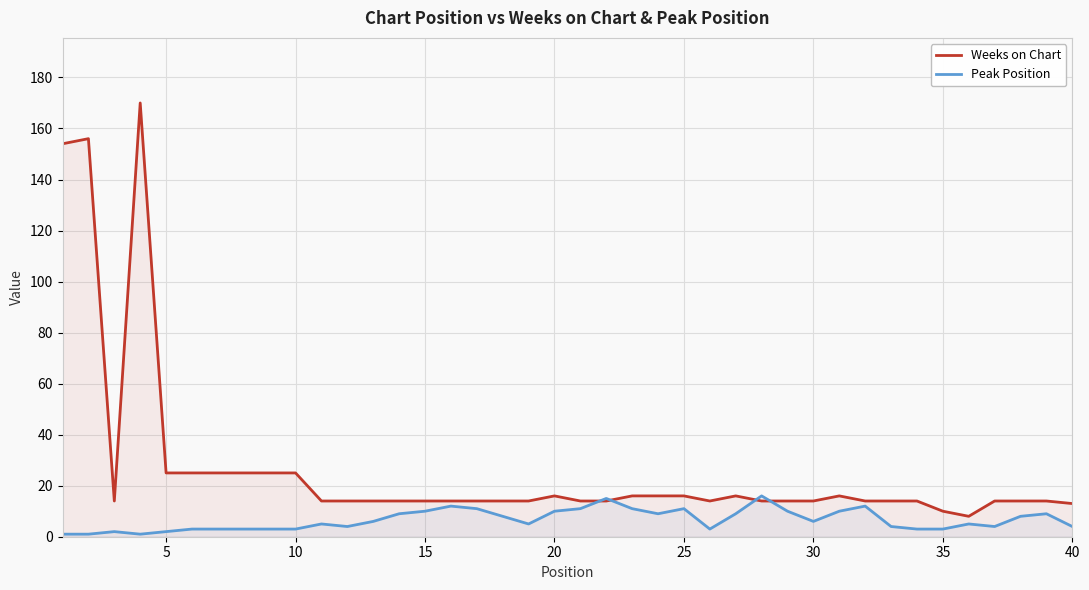

What is the spread (max minus min) of values at 40?

9